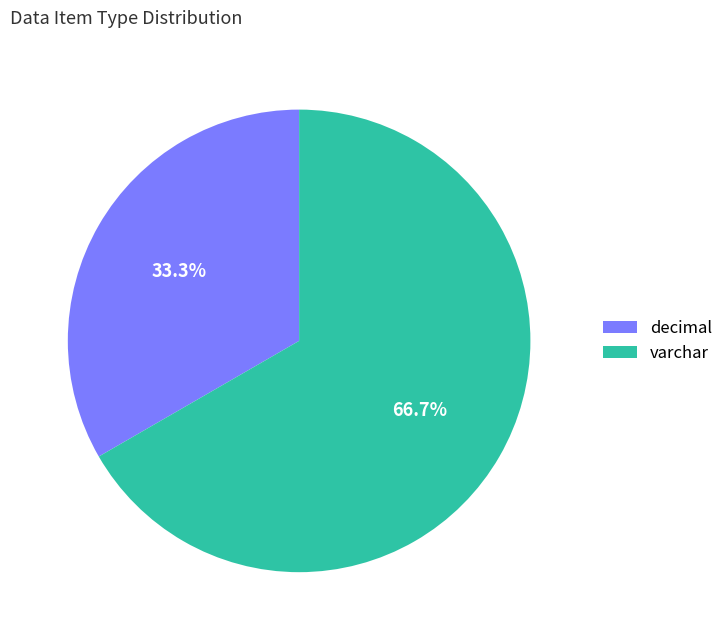

What is the smallest slice in the pie chart?

decimal